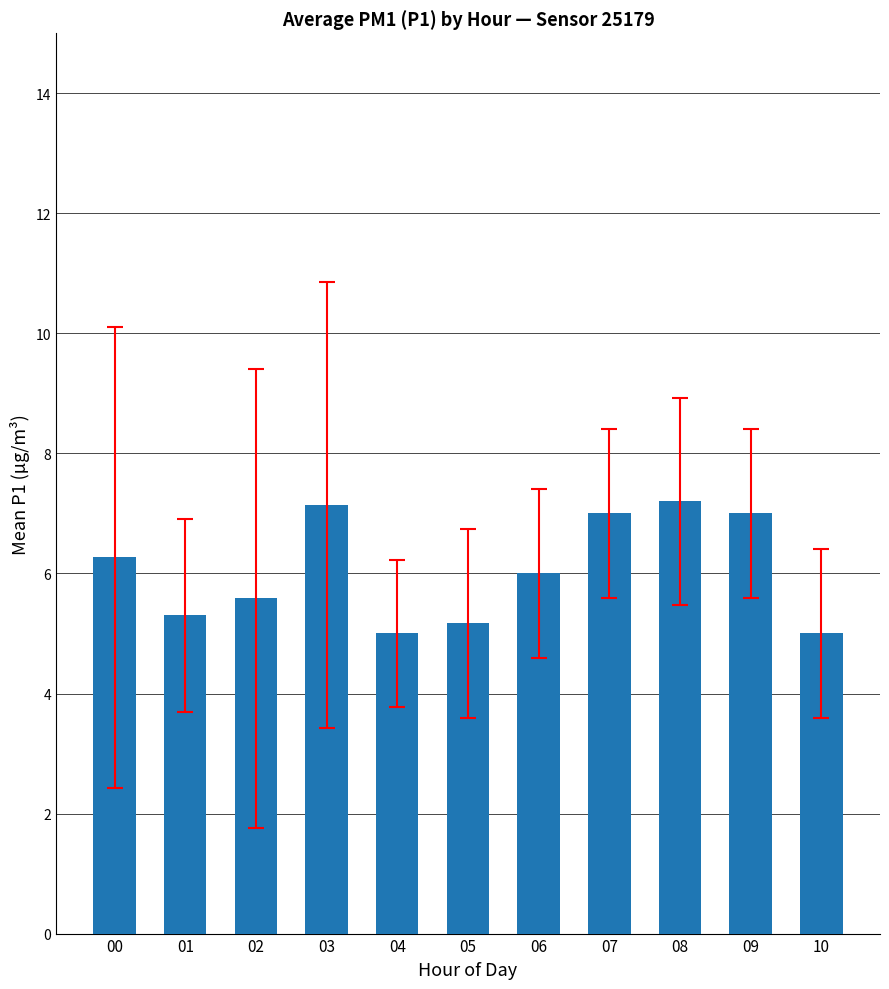

Approximately how many times larger is the value at 01 compared to 08?

0.7